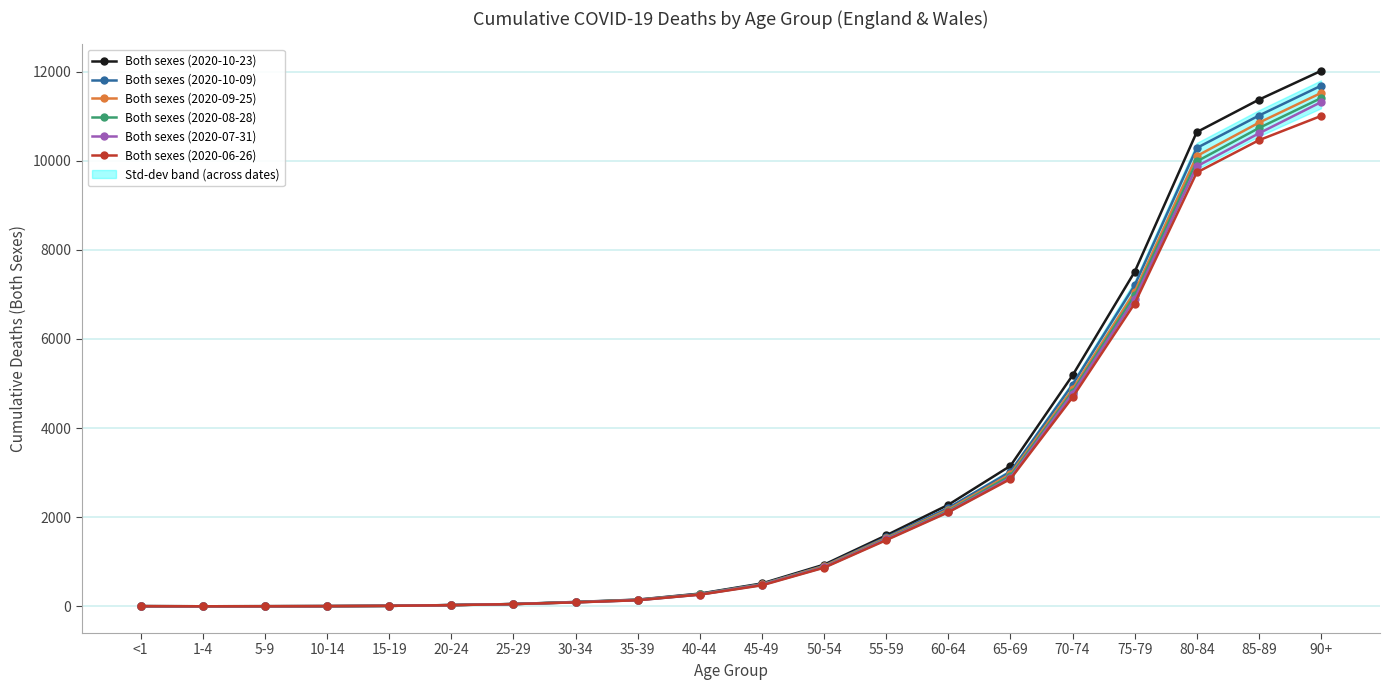

What is the label of the 17th point from the left?

75-79